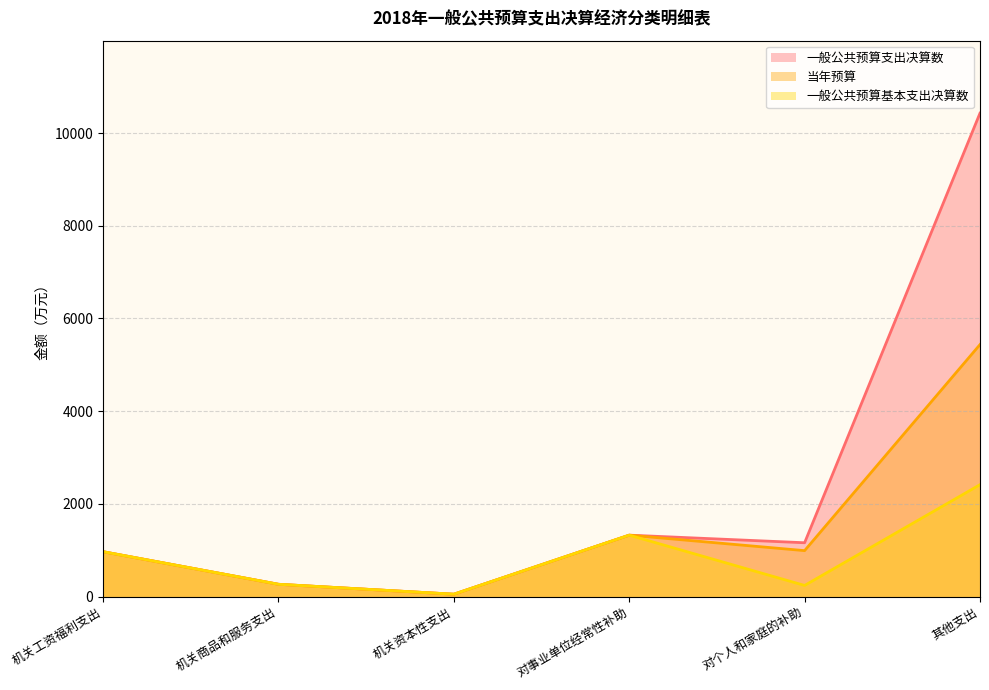

What is the difference between the maximum and minimum values in the 当年预算 series?

5386